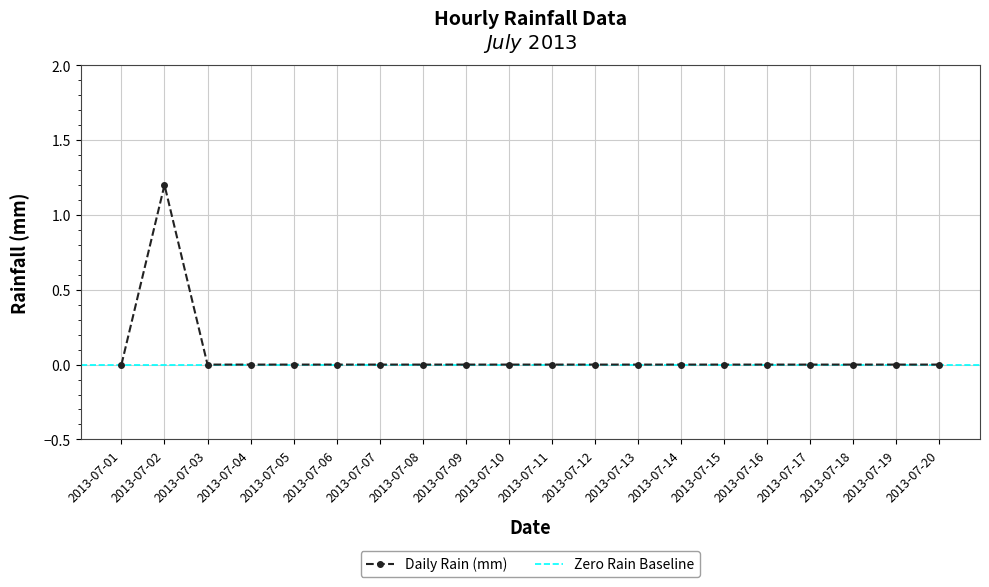

Reading right to left, what are all the values shown in this chart?

0.0	0.0	0.0	0.0	0.0	0.0	0.0	0.0	0.0	0.0	0.0	0.0	0.0	0.0	0.0	0.0	0.0	0.0	1.2	0.0